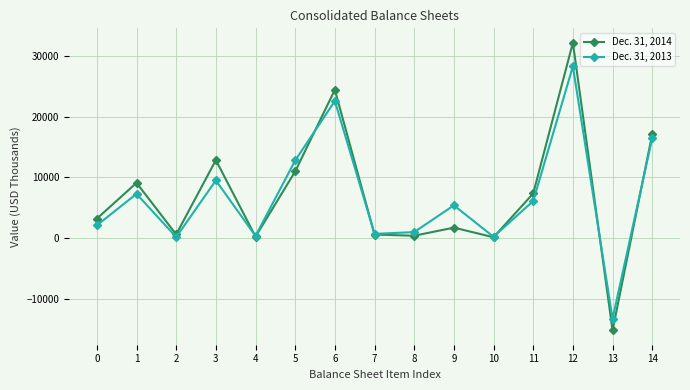

Rank the series by their maximum value, from lowest to highest.

Dec. 31, 2013, Dec. 31, 2014